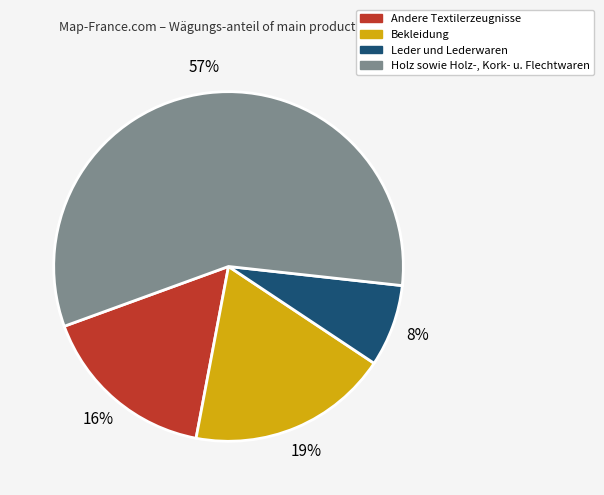

True or false: Bekleidung accounts for 19% of the total.

True